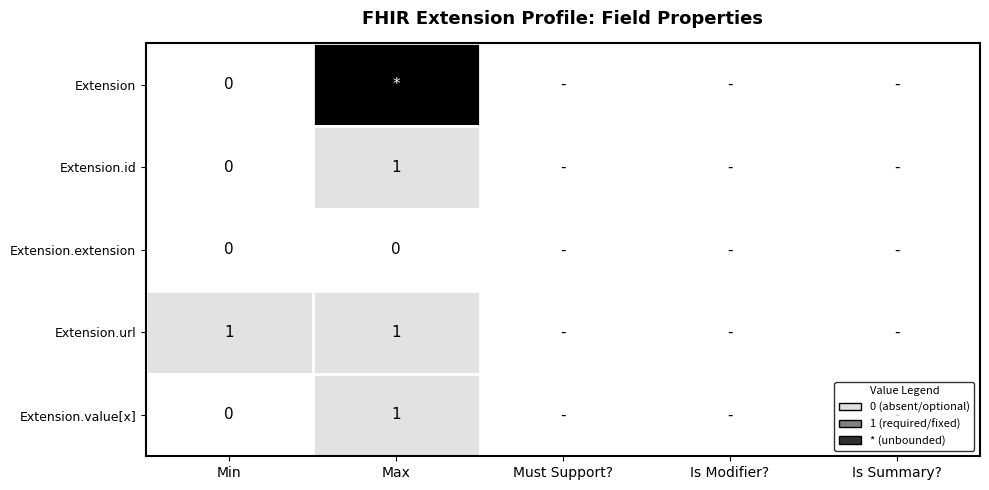

True or false: Extension.id has a value of 0 at Max.

False